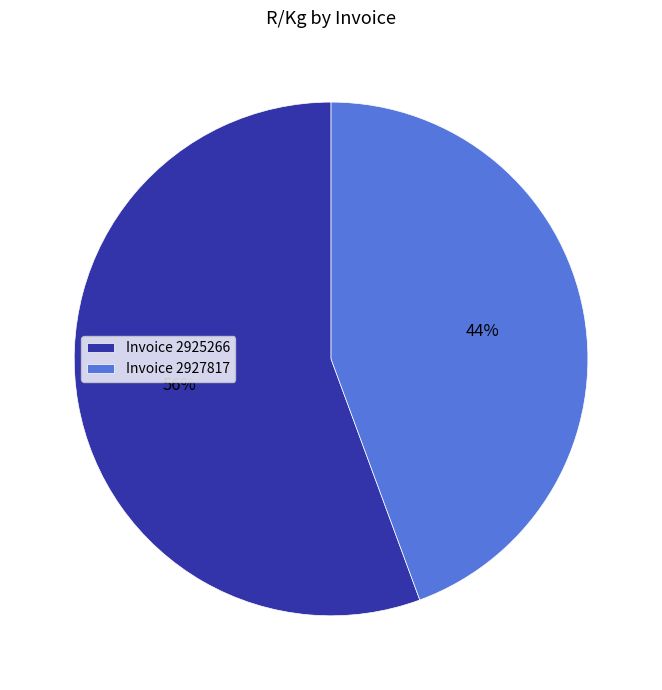

Count the number of slices in the pie.

2